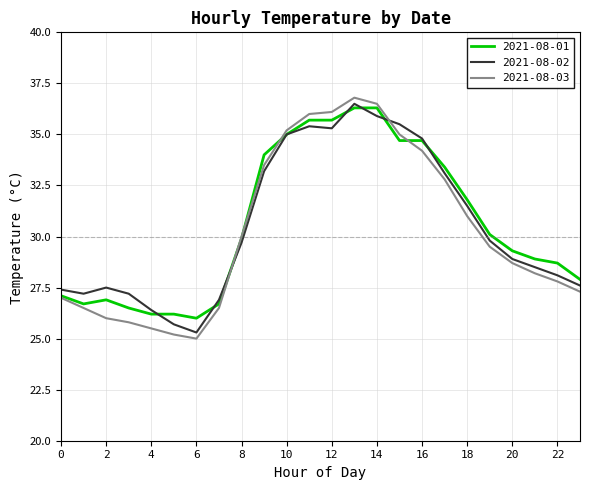

What is the highest value of the 2021-08-01 series?

36.3